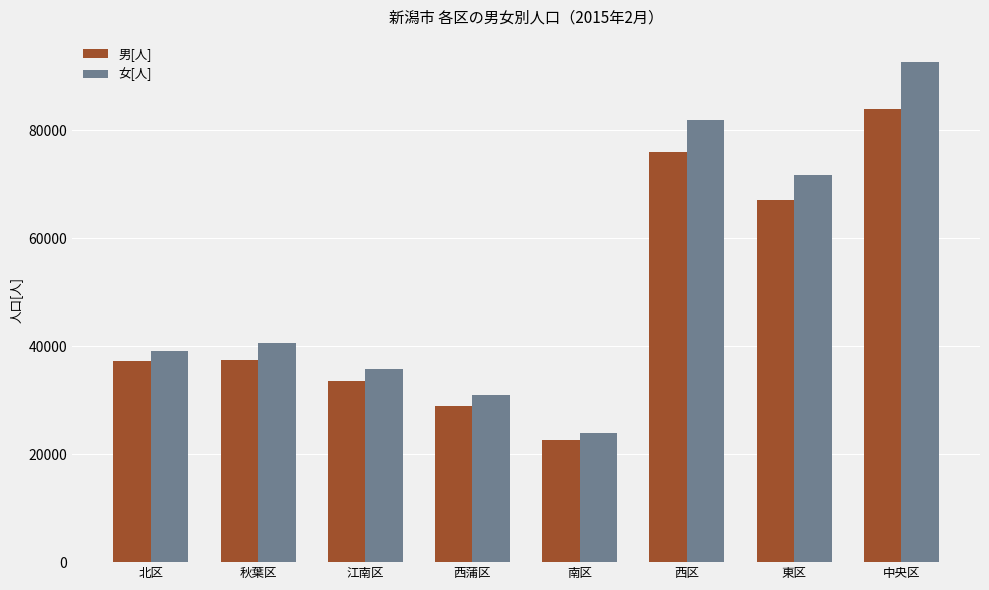

Rank the series at 東区 from highest to lowest value.

女[人], 男[人]